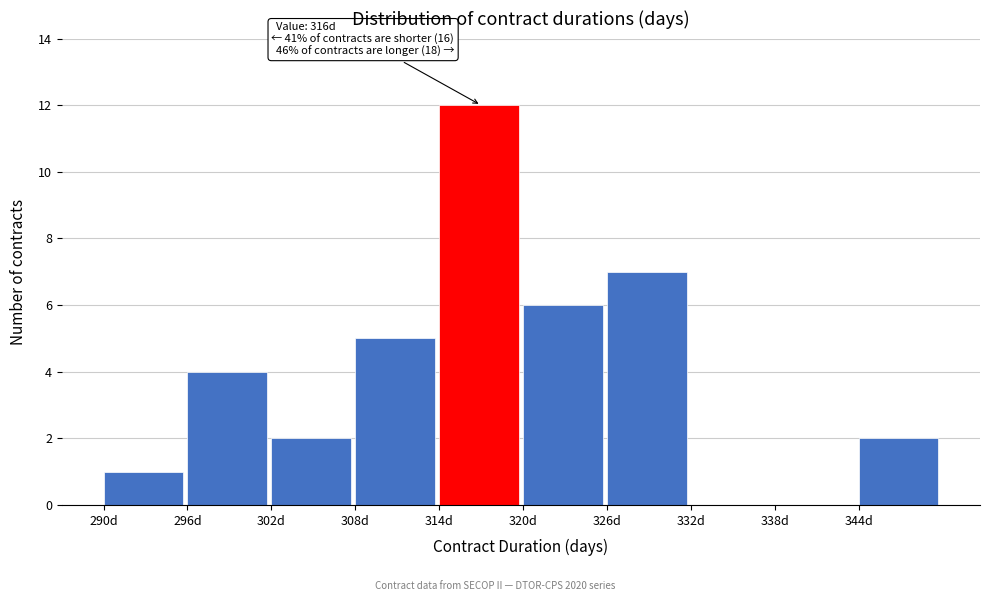

Over which range of the x-axis is the bar tallest?

314 to 320